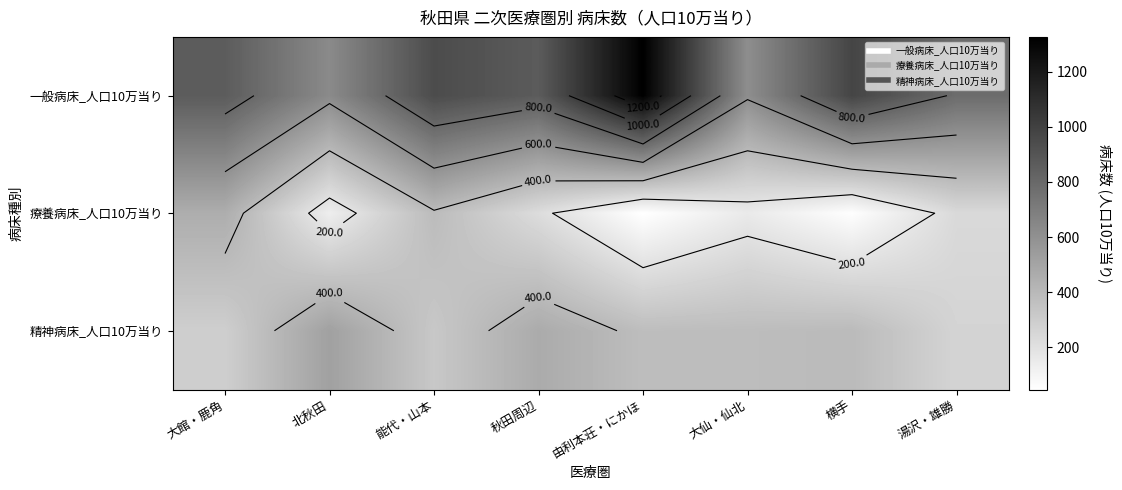

The value of 精神病床_人口10万当り at 横手 is 391.4. True or false?

True